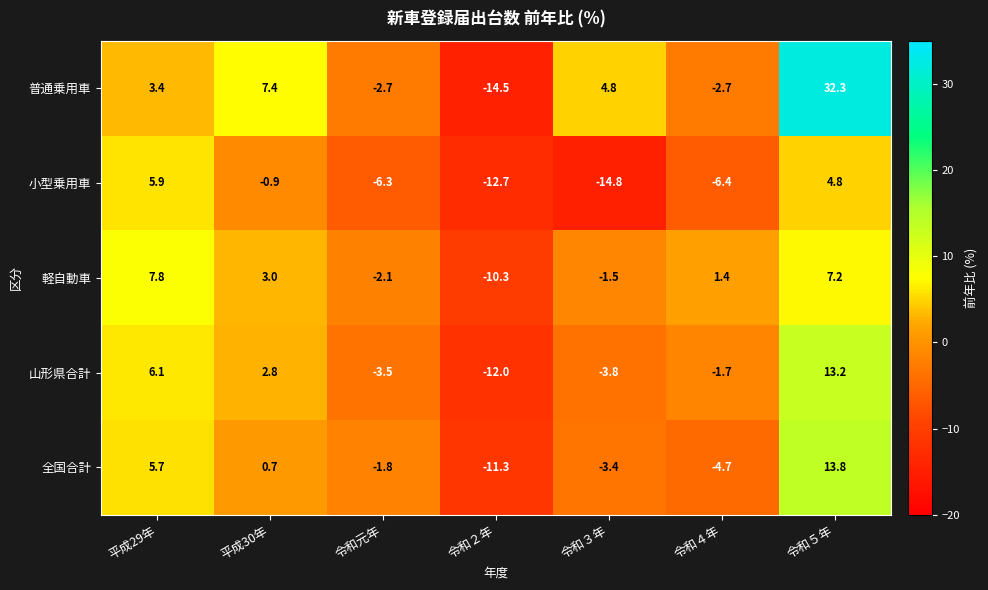

Which category has the lowest value in the 山形県合計 series?

令和２年